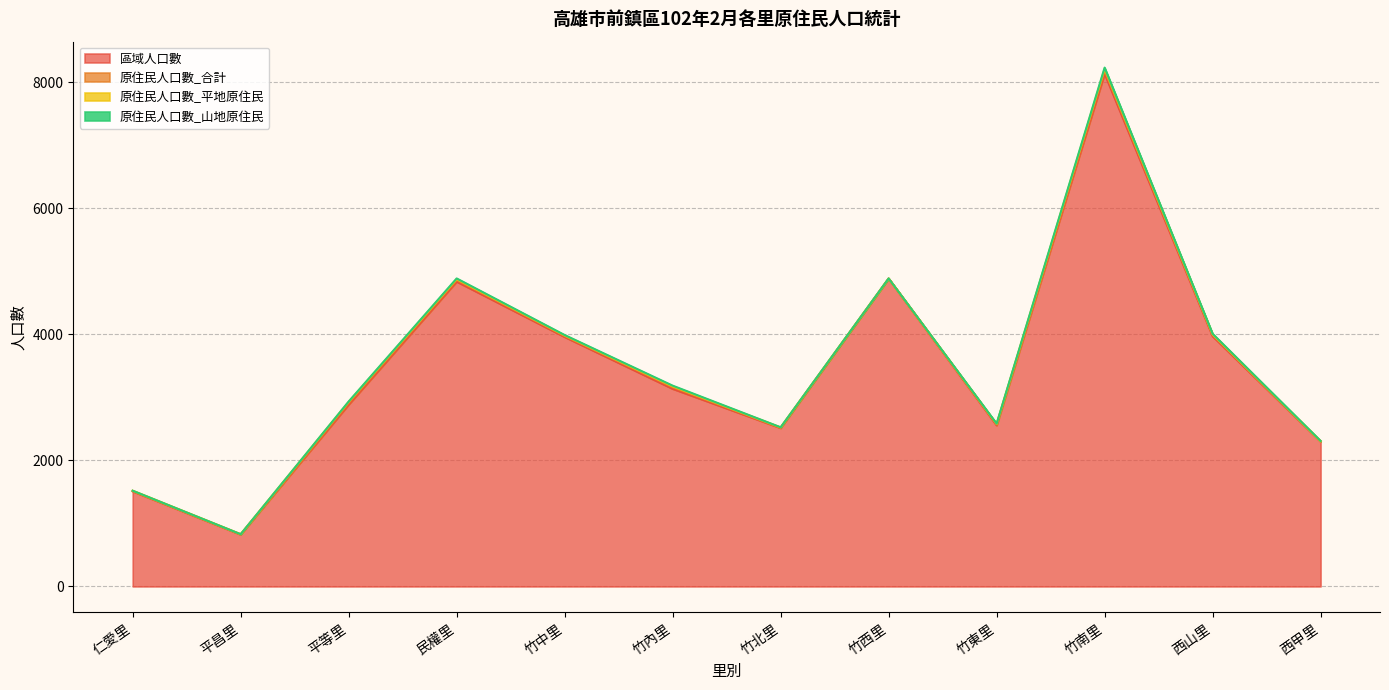

Rank the series at 仁愛里 from highest to lowest value.

區域人口數, 原住民人口數_合計, 原住民人口數_平地原住民, 原住民人口數_山地原住民